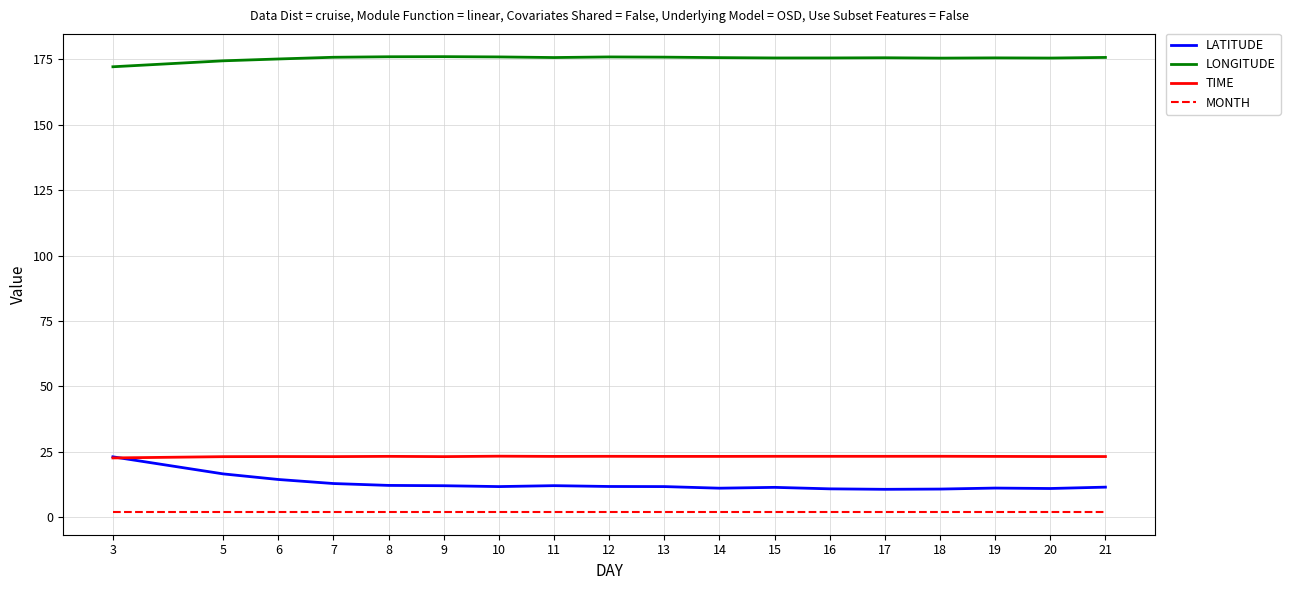

What is the lowest value of the LATITUDE series?

10.7